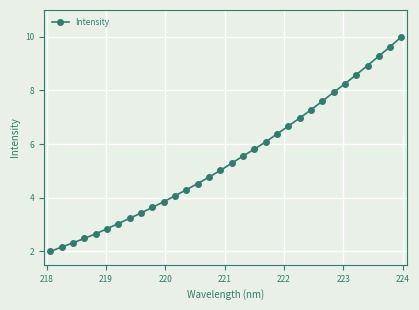

True or false: there are more than 1 points higher than both neighbors.

False